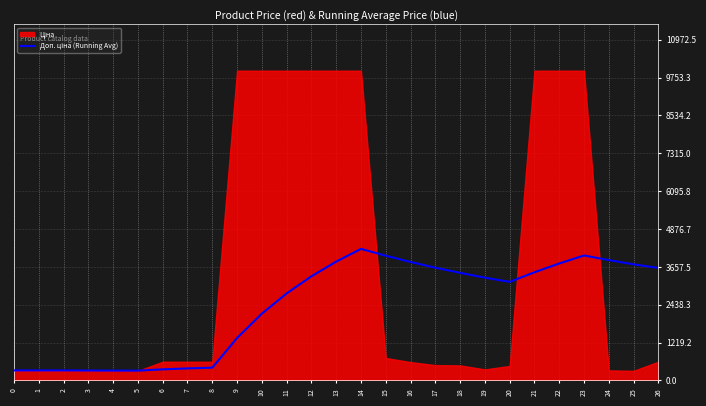

Reading left to right, what are all the values shown in this chart?

0=324.8	1=324.8	2=324.8	3=321.2	4=319.0	5=317.5	6=358.4	7=389.1	8=412.9	9=1369.1	10=2151.5	11=2803.4	12=3355.1	13=3828.0	14=4237.8	15=4018.2	16=3816.6	17=3632.1	18=3466.5	19=3311.0	20=3175.6	21=3484.7	22=3766.8	23=4025.5	24=3877.5	25=3740.3	26=3624.1